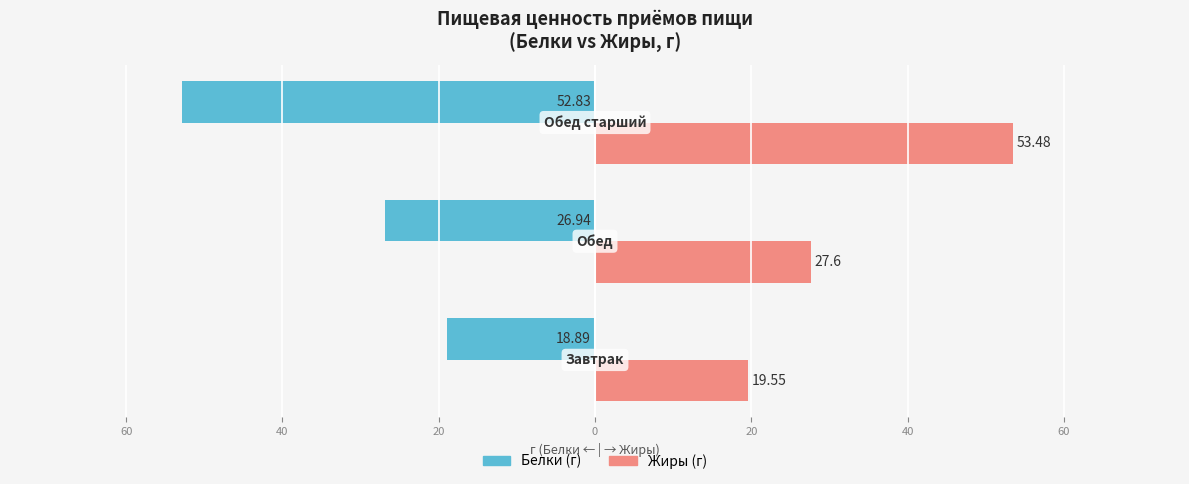

Rank the series by their average value, from highest to lowest.

Жиры (г), Белки (г)